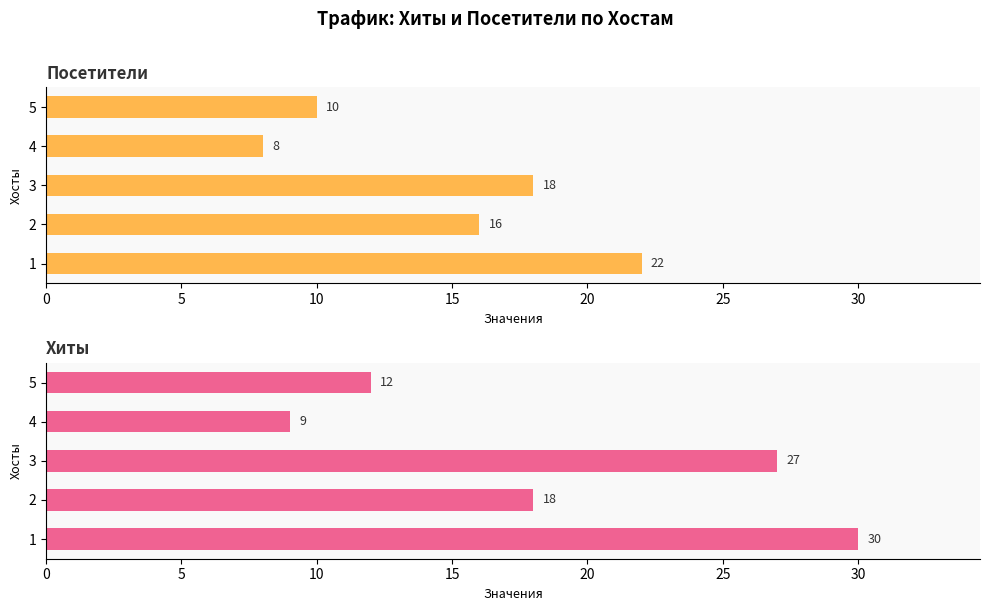

How many series are shown in this chart?

2